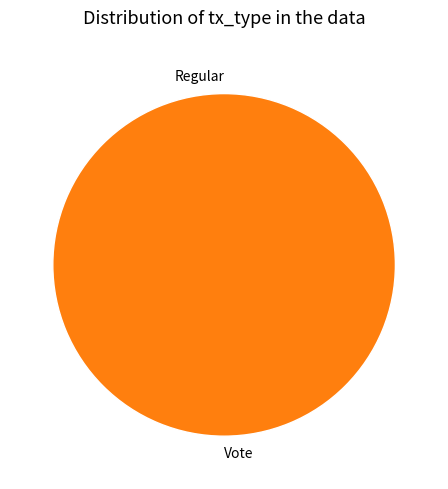

True or false: Regular accounts for 1% of the total.

False